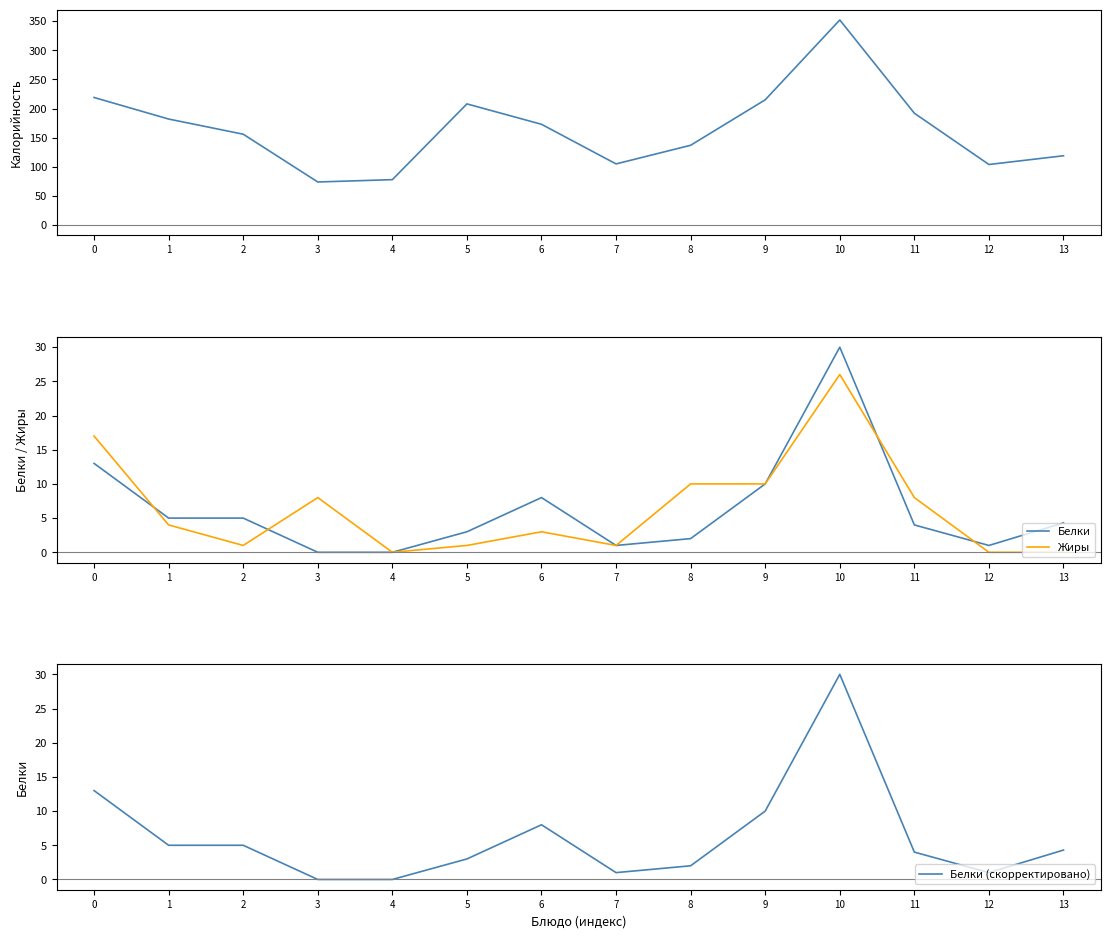

What is the sum of all Белки (скорректировано) values?

86.3